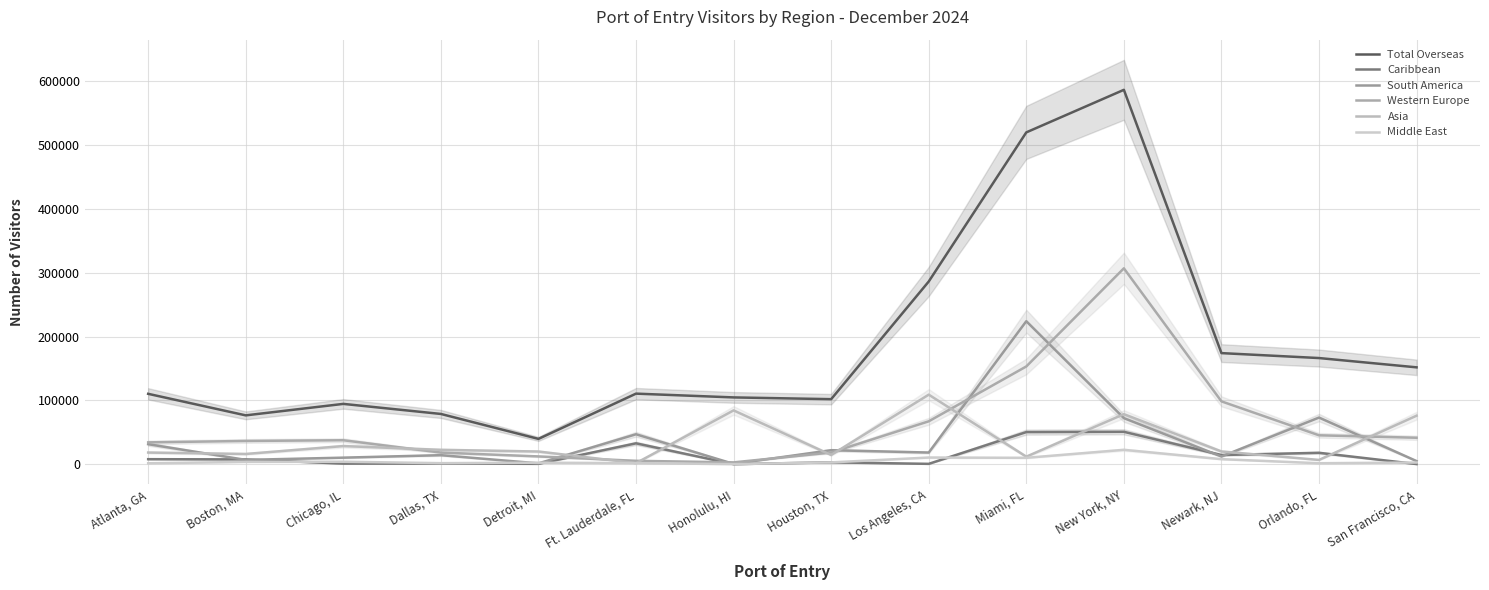

List the labels in order of Middle East value, smallest first.

Honolulu, HI, Atlanta, GA, Orlando, FL, Dallas, TX, Ft. Lauderdale, FL, Detroit, MI, San Francisco, CA, Houston, TX, Boston, MA, Chicago, IL, Newark, NJ, Miami, FL, Los Angeles, CA, New York, NY